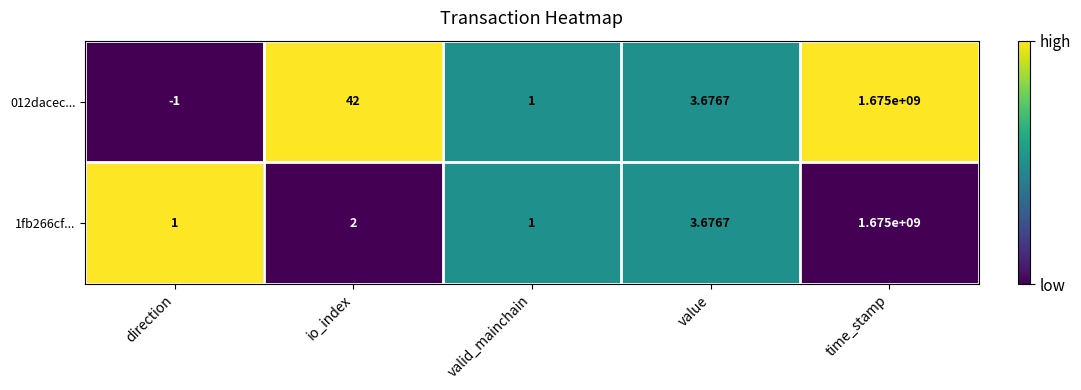

At which label does 012dacec... reach its minimum?

direction